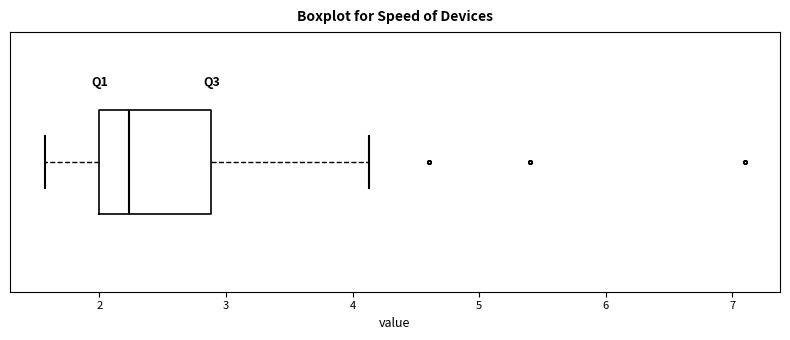

Where is the left edge of the box on the x-axis? The values are not printed on the chart, so give them approximately, as read against the axis.

2.0